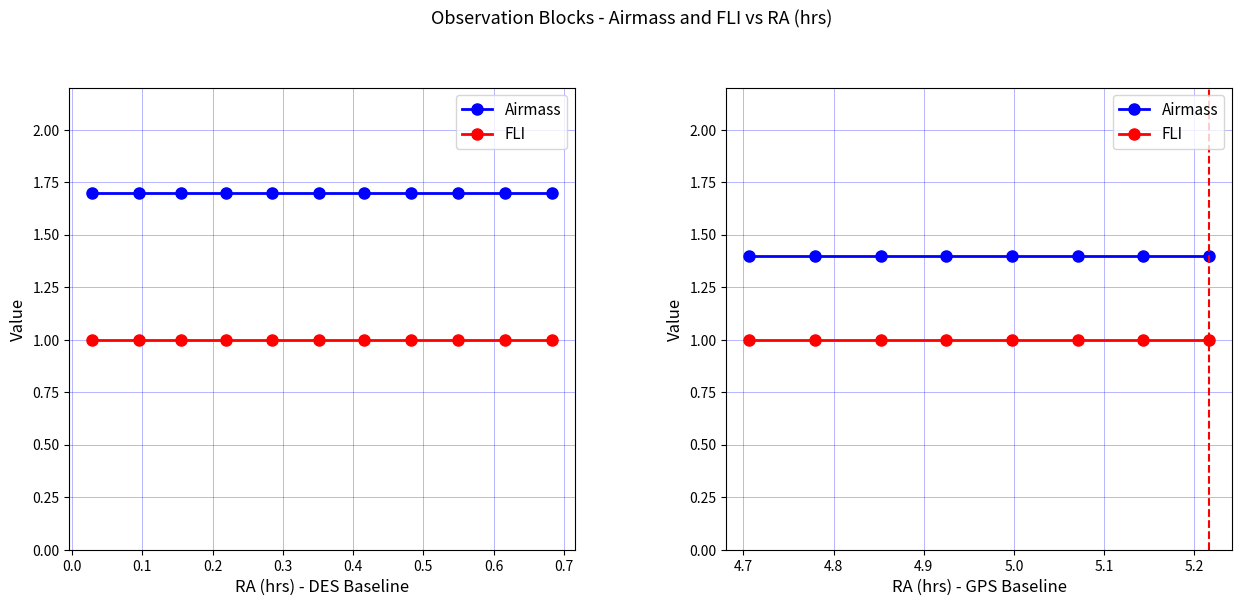

At how many categories does at least one series exceed 1?

8